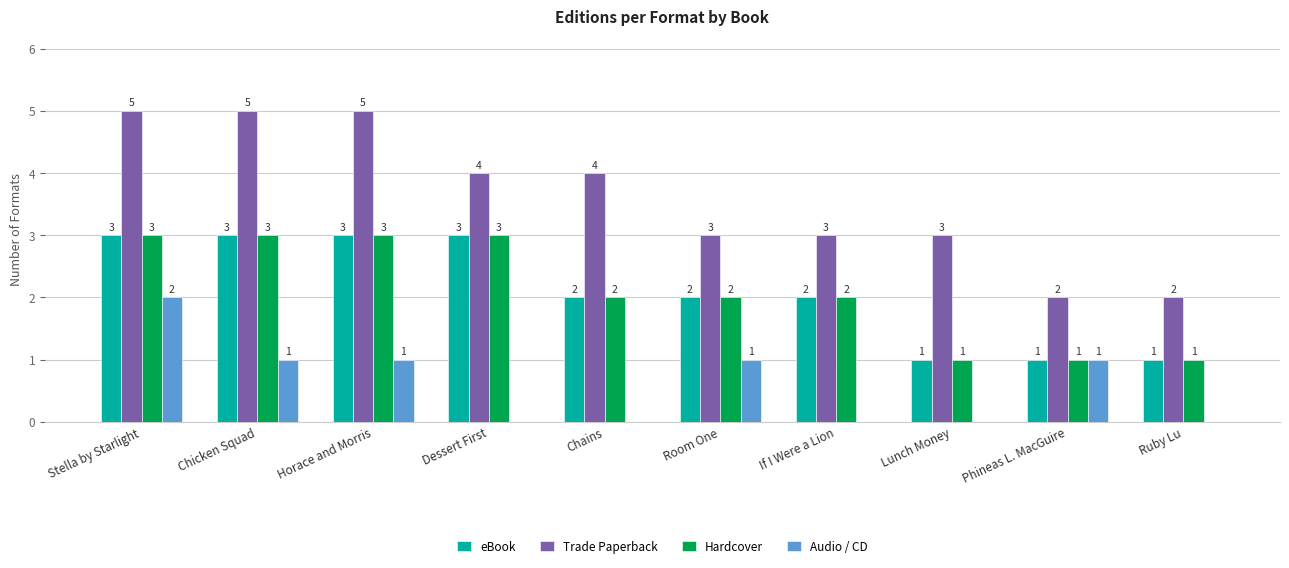

Read the Trade Paperback value at Horace and Morris.

5